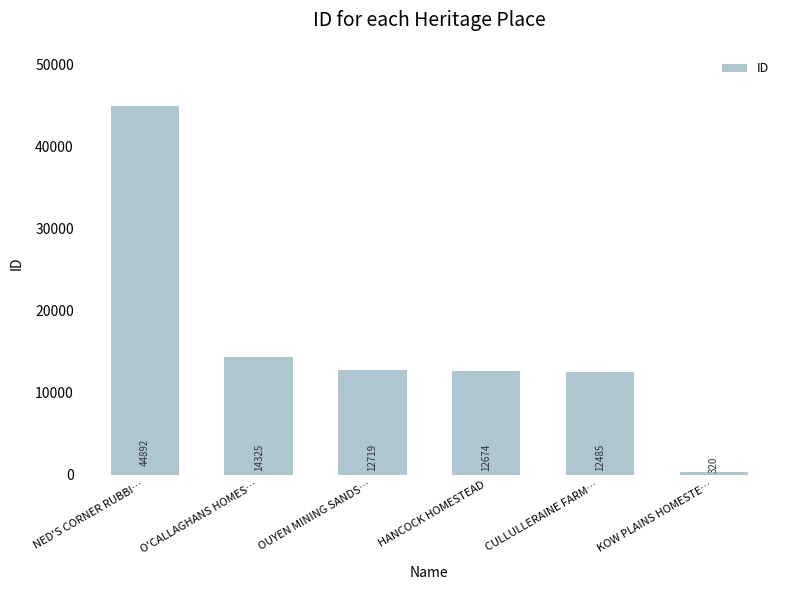

Which category has the lowest value across all series?

KOW PLAINS HOMESTE…